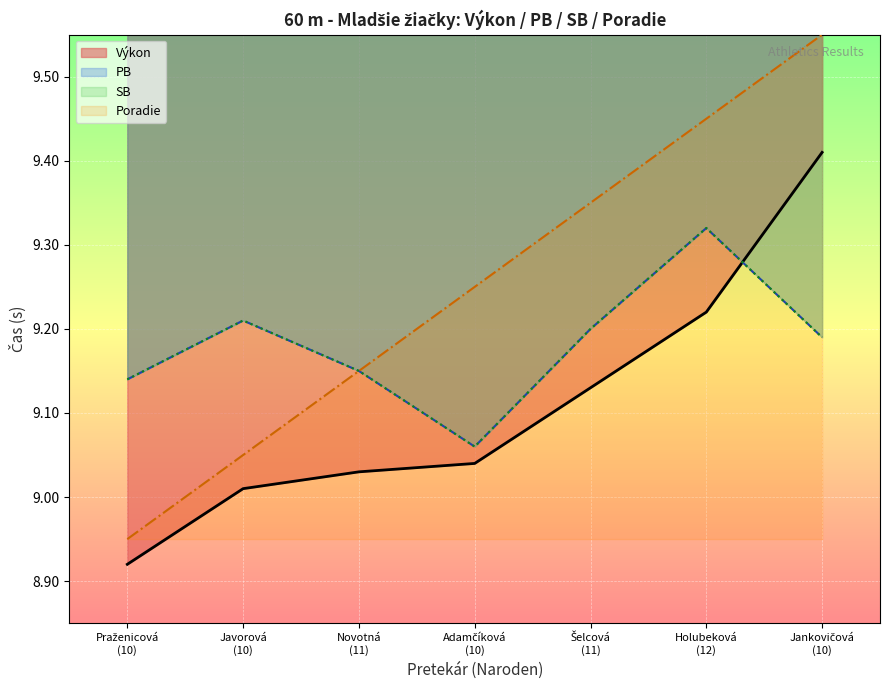

At which category is the sum across all series the highest?

Jankovičová (10)